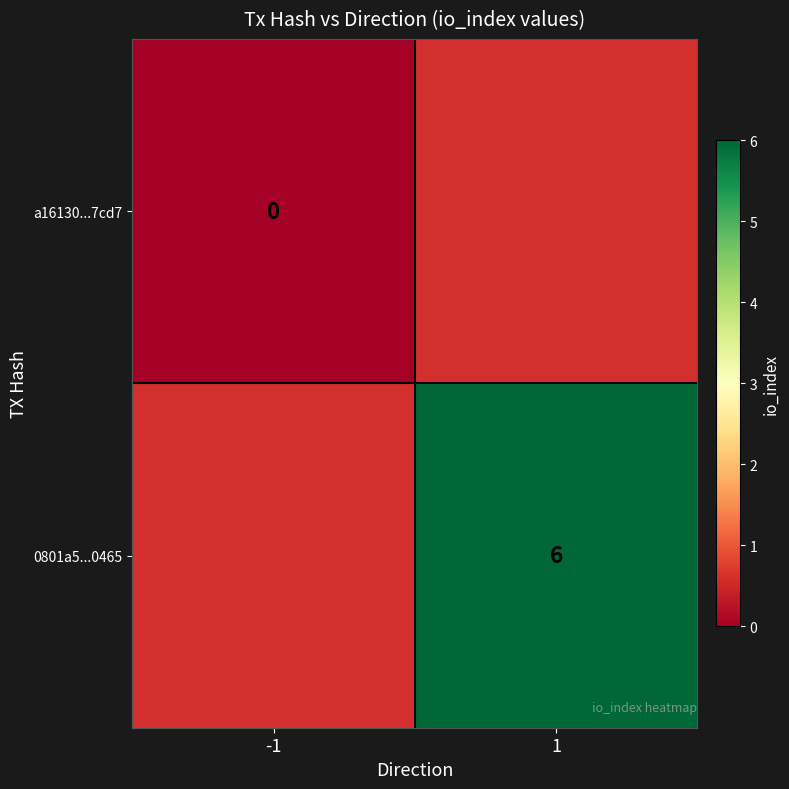

Is it true that 0801a5...0465 equals 6 at 1?

True